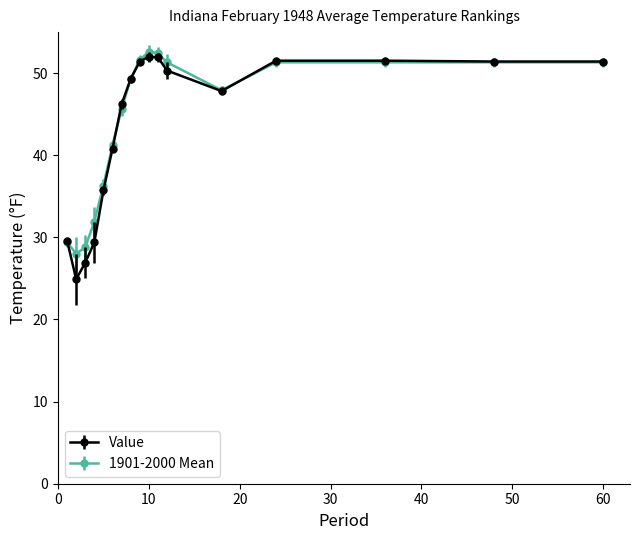

List the series in order of their peak value, highest first.

1901-2000 Mean, Value